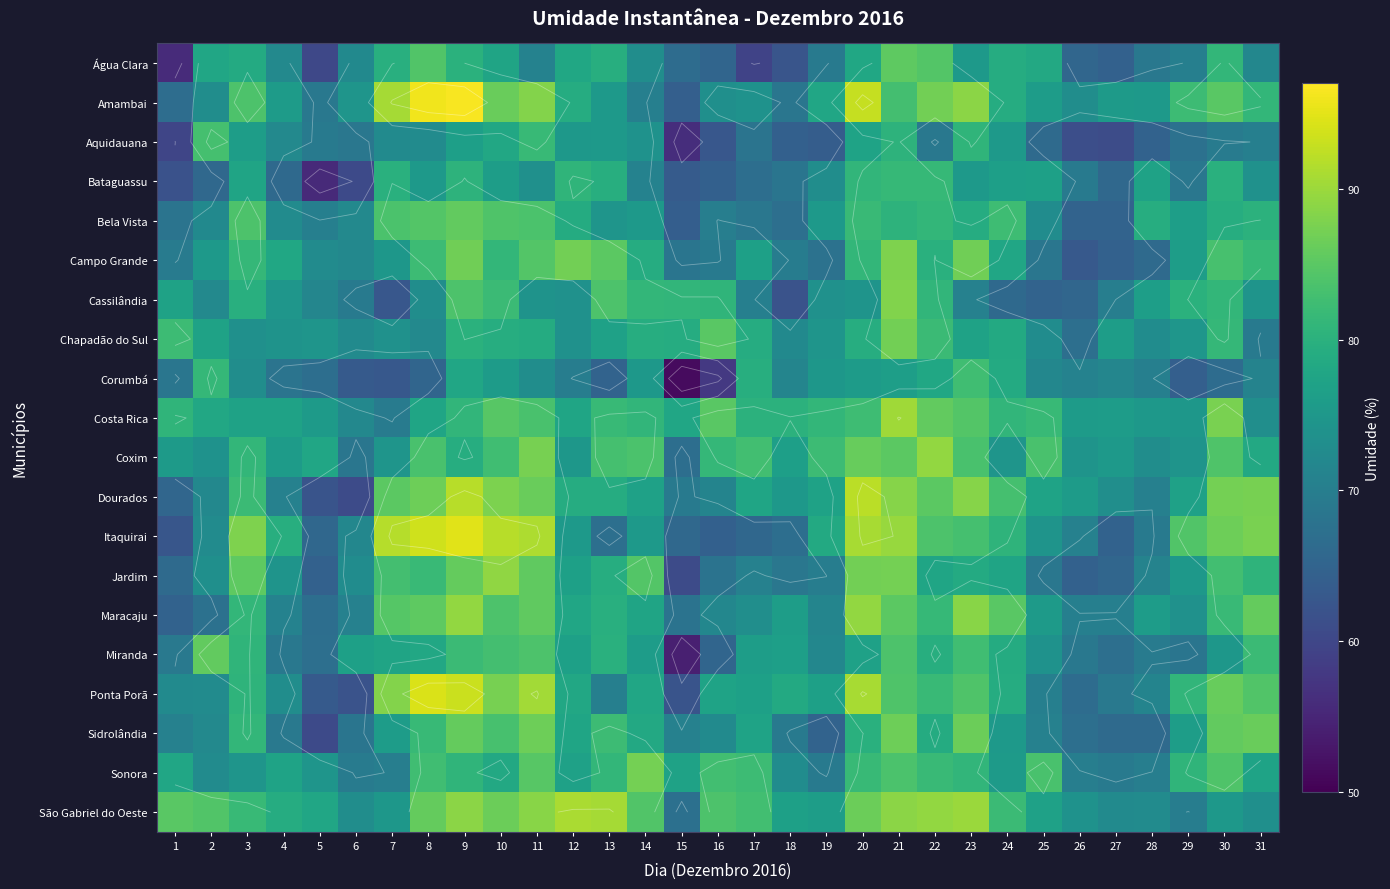

What is the highest value of the Coxim series?

89.4